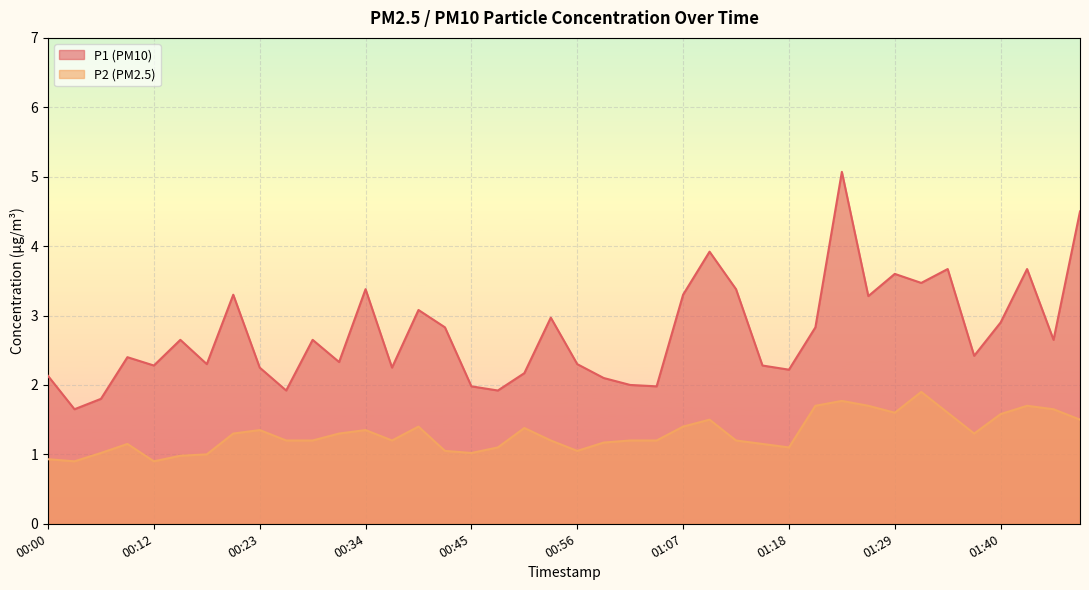

How many values in the P1 series are below 2?

6